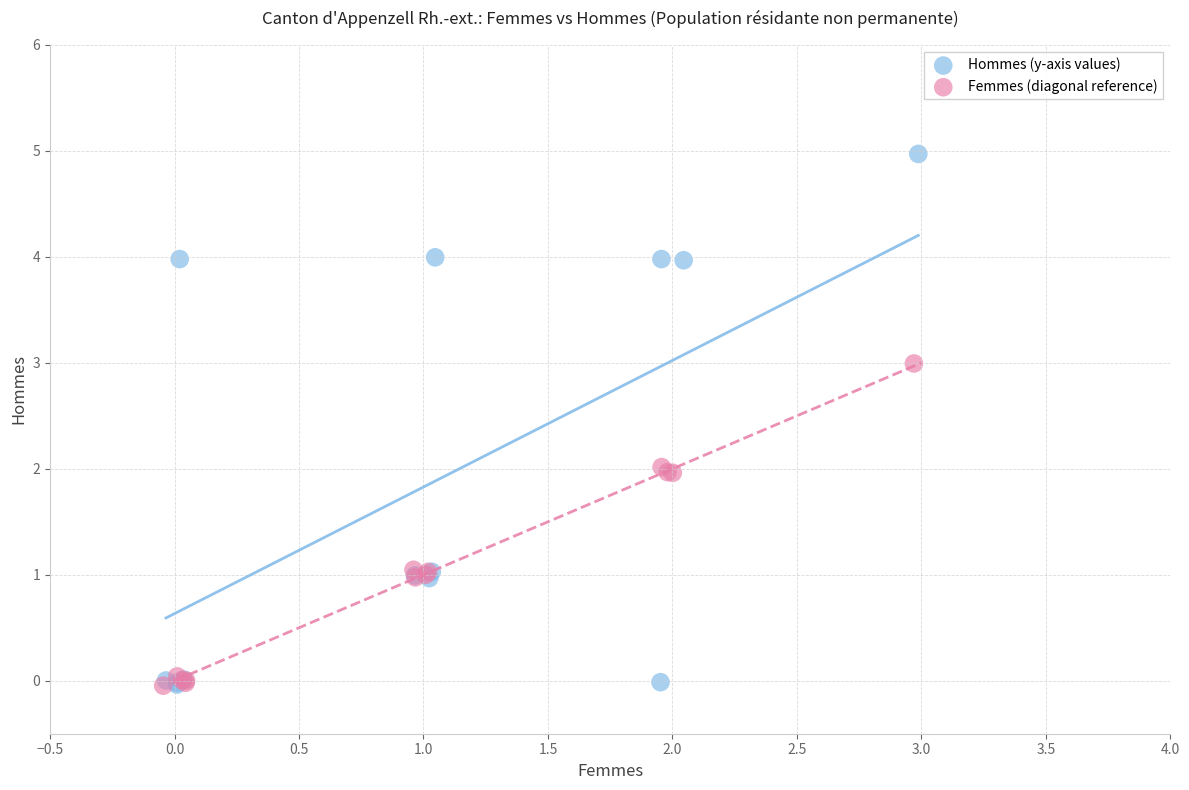

Which series has the largest Y range (max minus min)?

Hommes (y-axis values)